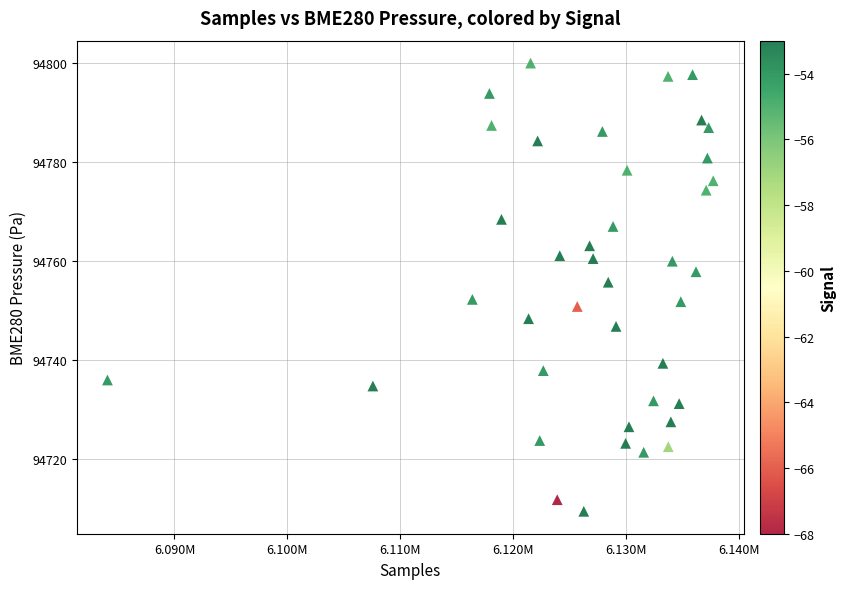

What is the range of X values (max minus min)?

53699.0